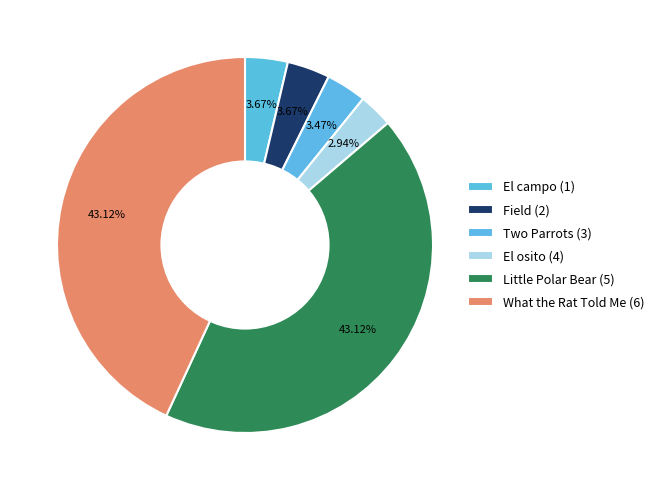

What is the total percentage of Field (2) and Little Polar Bear (5)?

46.8%